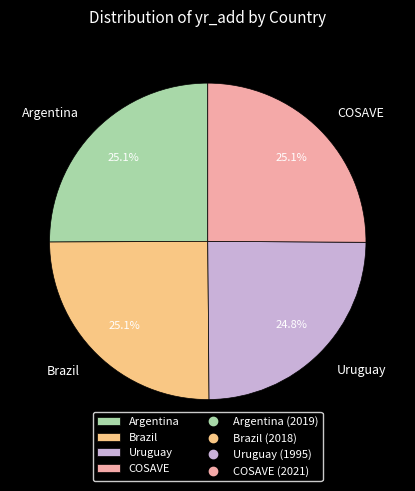

How many slices are in this pie chart?

4